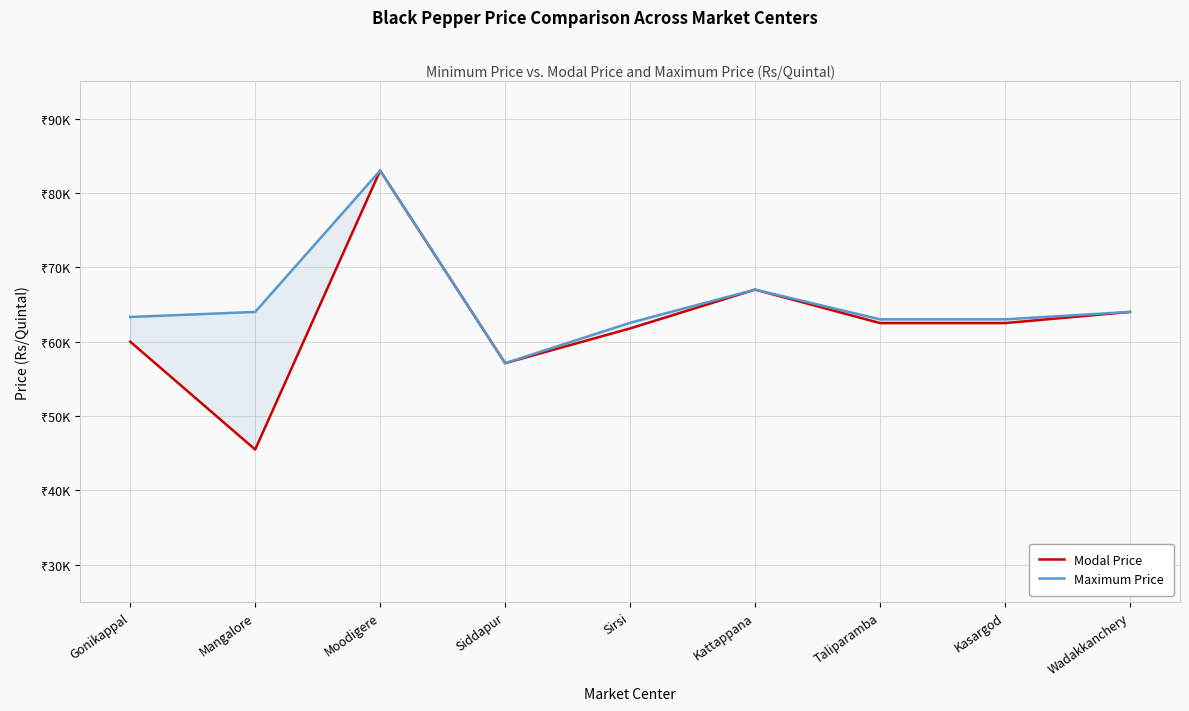

How many interior local peaks does the Modal Price series have?

2